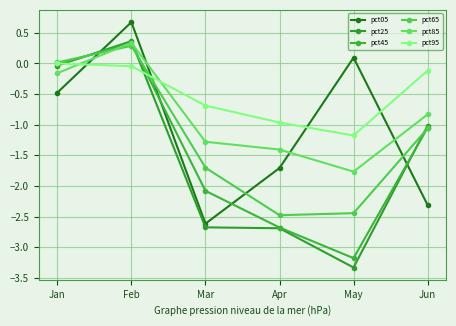

What are all the series names shown in the legend?

pct05, pct25, pct45, pct65, pct85, pct95